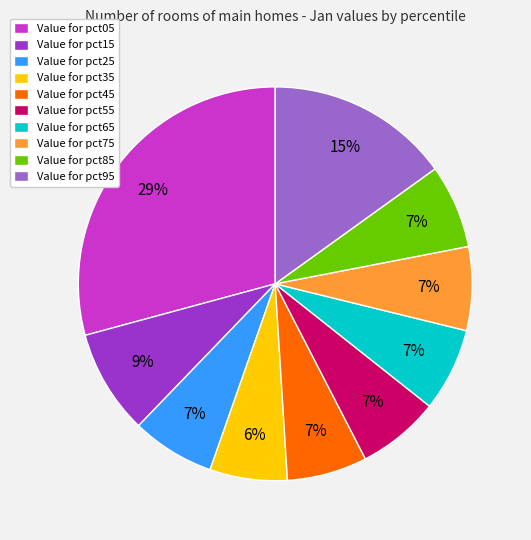

To the nearest percent, what is the average slice percentage?

10%